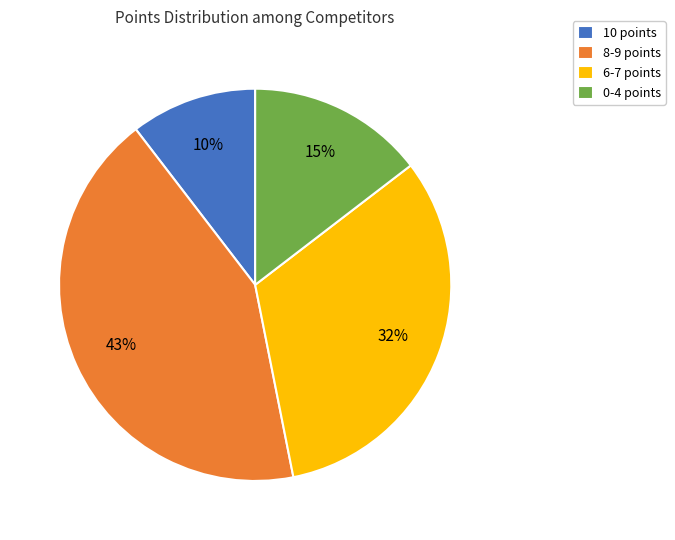

The 0-4 points slice represents 15% of the pie. True or false?

True